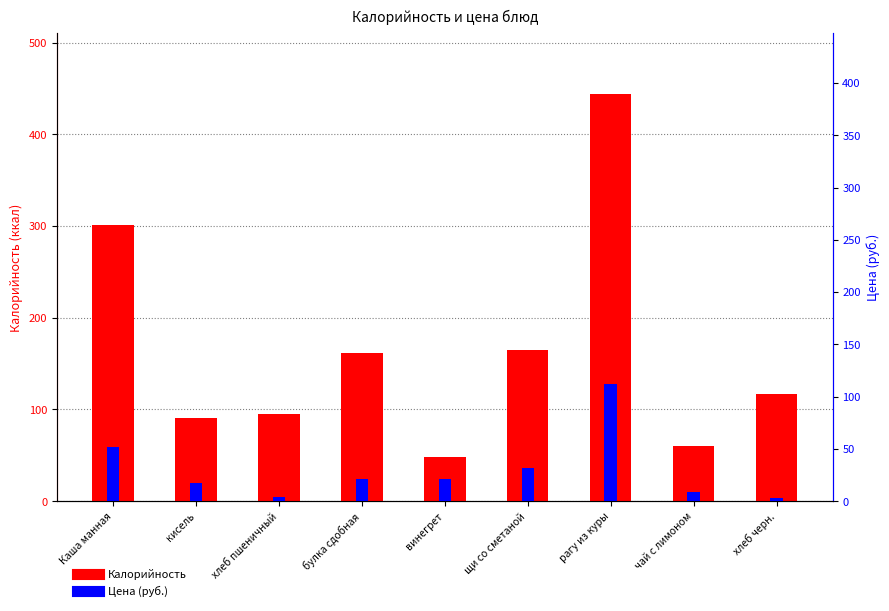

Which series changed the most between рагу из куры and чай с лимоном?

Калорийность